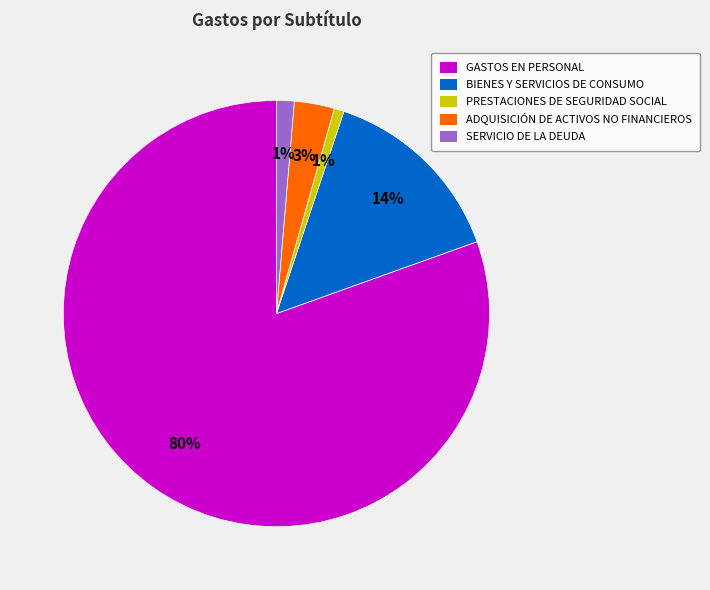

What is the largest slice in the pie chart?

GASTOS EN PERSONAL